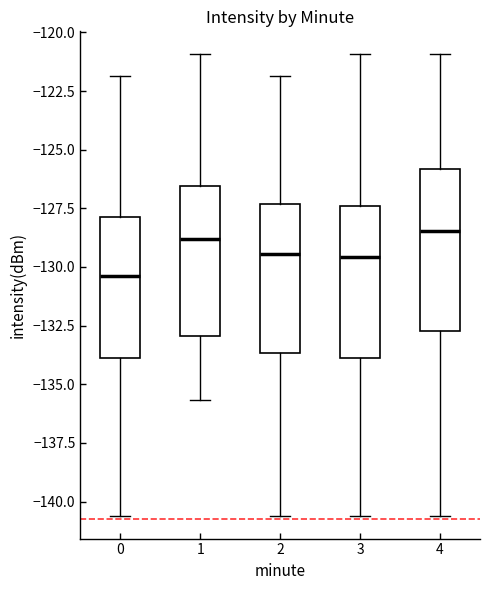

Reading left to right, transcribe this box plot: for each box, give where its median line is, the range the box spans, and where its two whiskers end, as read against the y-axis. The values are not printed on the chart, so give them approximately, as read against the axis.

0: median -130.5, box -134.0 to -128.0, whiskers -140.5 to -122.0
1: median -129.0, box -133.0 to -126.5, whiskers -135.5 to -121.0
2: median -129.5, box -133.5 to -127.5, whiskers -140.5 to -122.0
3: median -129.5, box -134.0 to -127.5, whiskers -140.5 to -121.0
4: median -128.5, box -132.5 to -126.0, whiskers -140.5 to -121.0